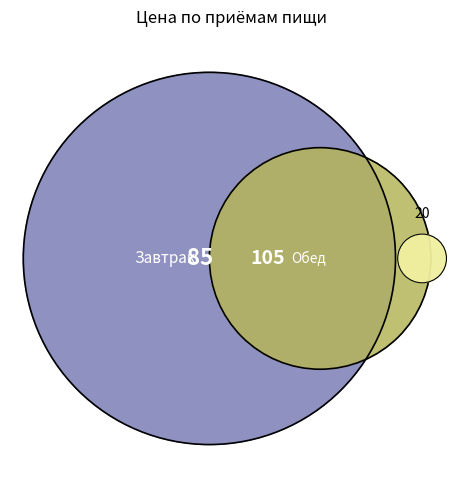

Which slice is the largest?

Обед